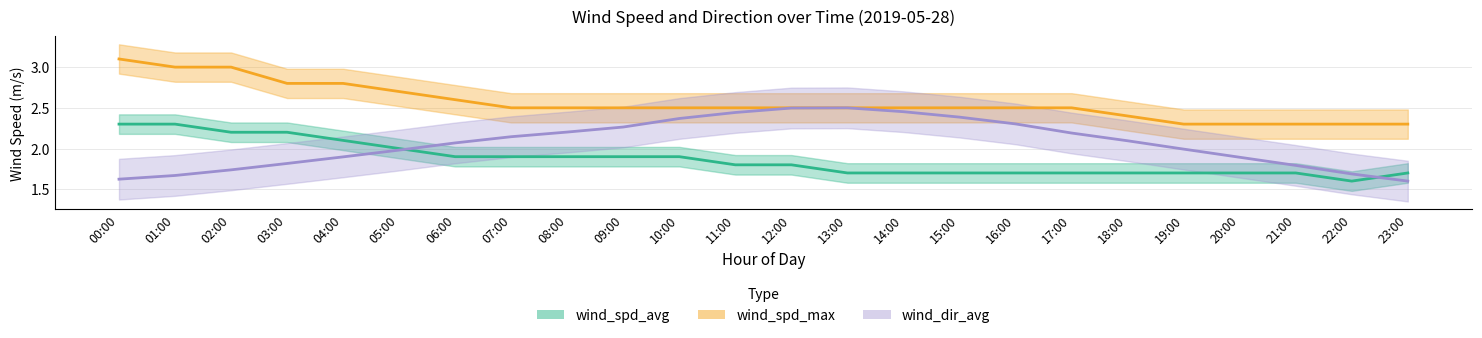

What is the approximate value of wind_spd_max at 06:00?

2.6